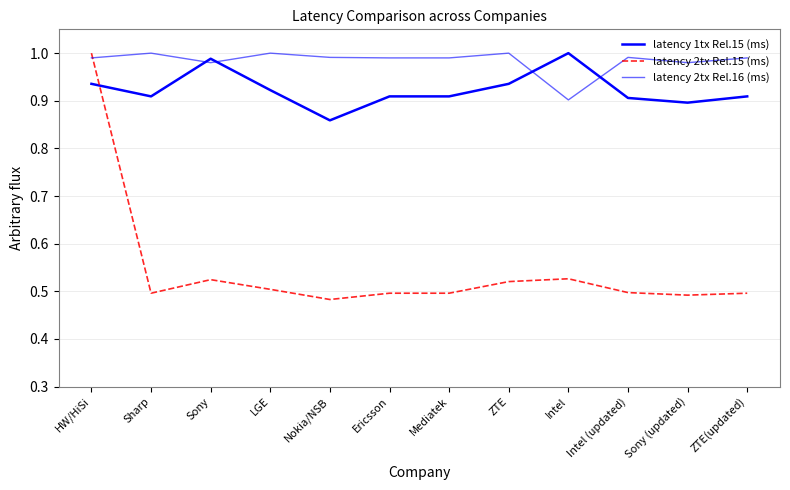

Reading left to right, transcribe all the data shown in this chart.

latency 1tx Rel.15 (ms): 0.9	0.9	1.0	0.9	0.9	0.9	0.9	0.9	1.0	0.9	0.9	0.9
latency 2tx Rel.15 (ms): 1.0	0.5	0.5	0.5	0.5	0.5	0.5	0.5	0.5	0.5	0.5	0.5
latency 2tx Rel.16 (ms): 1.0	1.0	1.0	1.0	1.0	1.0	1.0	1.0	0.9	1.0	1.0	1.0